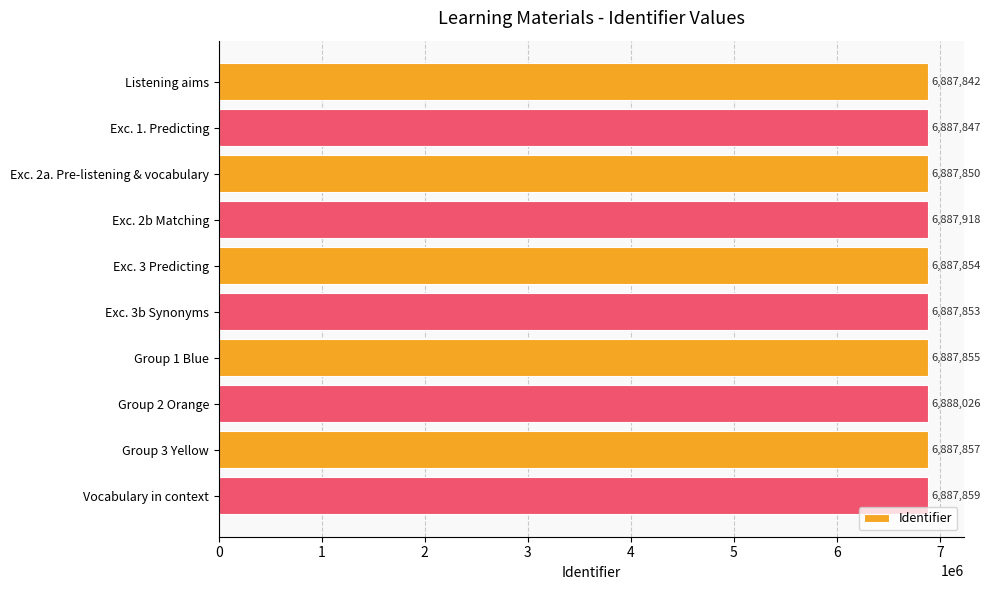

What is the greatest value displayed?

6888026